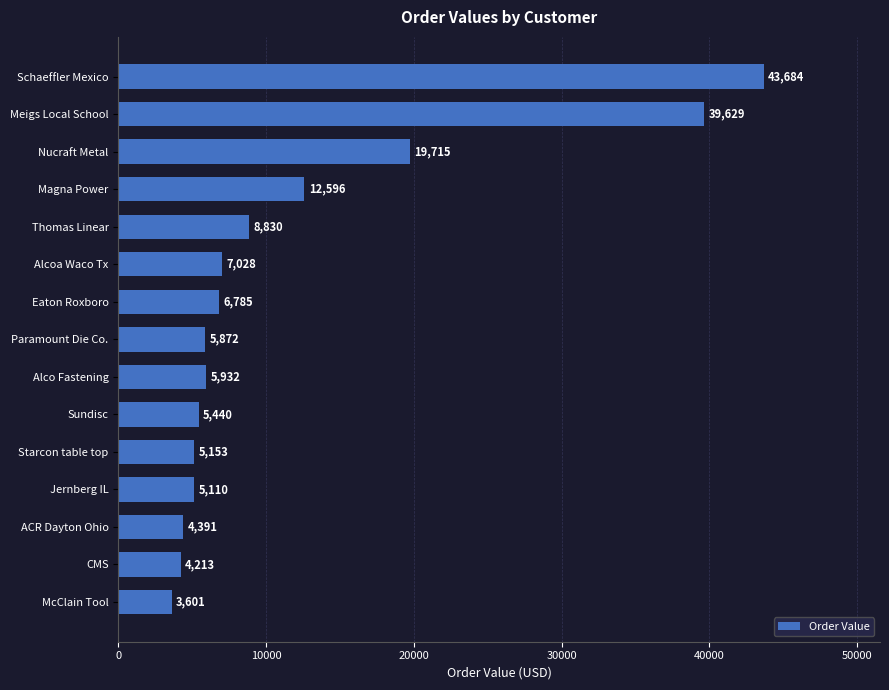

What is the label of the 1st bar from the bottom?

McClain Tool